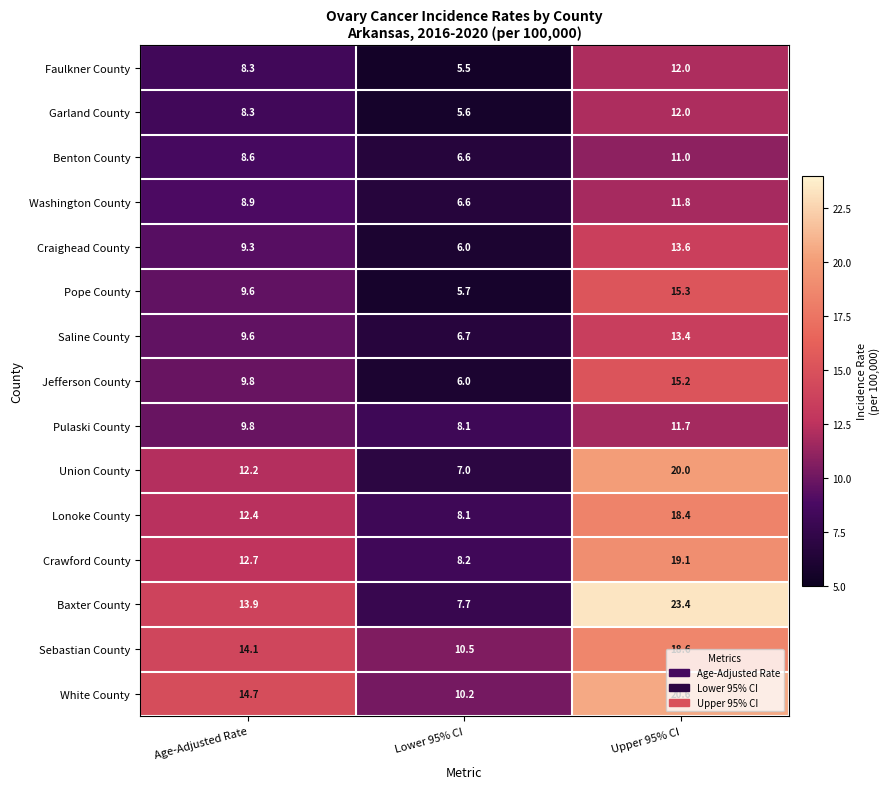

What is the greatest value displayed?

23.4